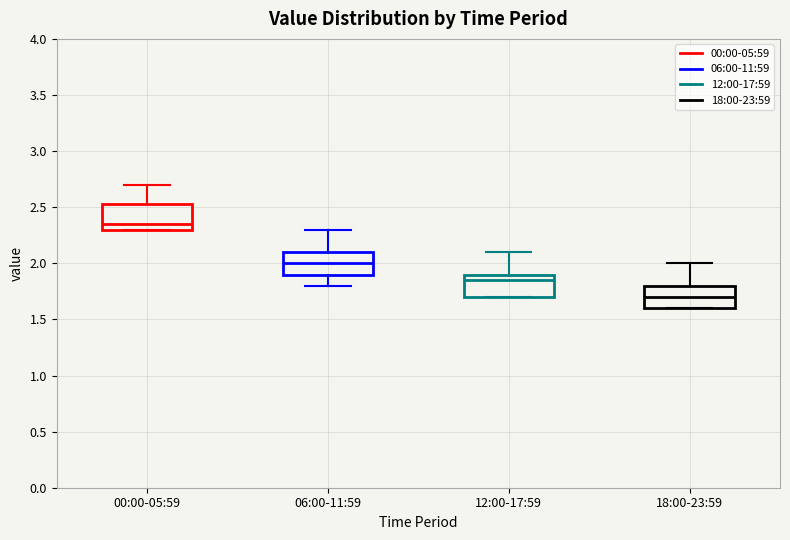

Reading left to right, read every box against the y-axis: the position of its median line, the range the box covers, and the ends of its whiskers. The values are not printed on the chart, so give them approximately, as read against the axis.

00:00-05:59: median 2.35, box 2.30 to 2.55, whiskers 2.30 to 2.70
06:00-11:59: median 2.00, box 1.90 to 2.10, whiskers 1.80 to 2.30
12:00-17:59: median 1.85, box 1.70 to 1.90, whiskers 1.70 to 2.10
18:00-23:59: median 1.70, box 1.60 to 1.80, whiskers 1.60 to 2.00